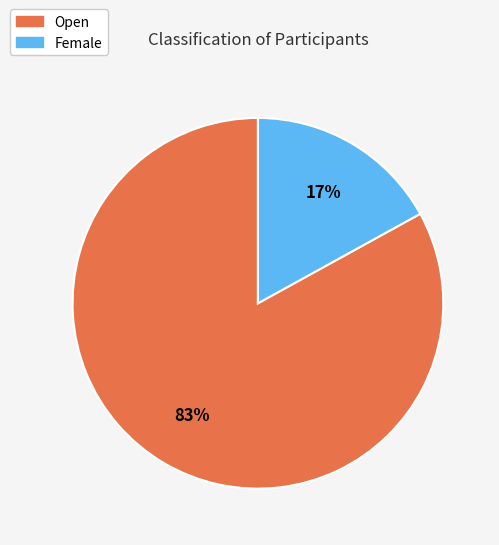

How many slices are in this pie chart?

2